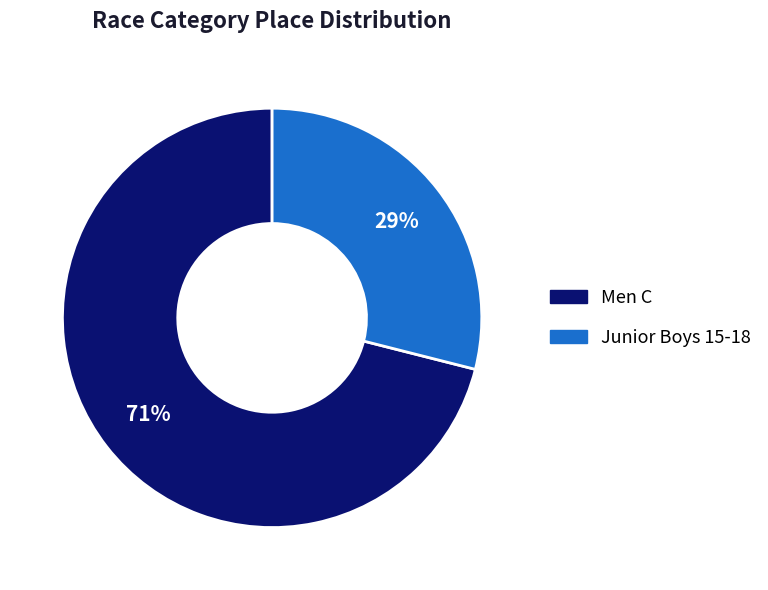

Which has a higher value, Men C or Junior Boys 15-18?

Men C